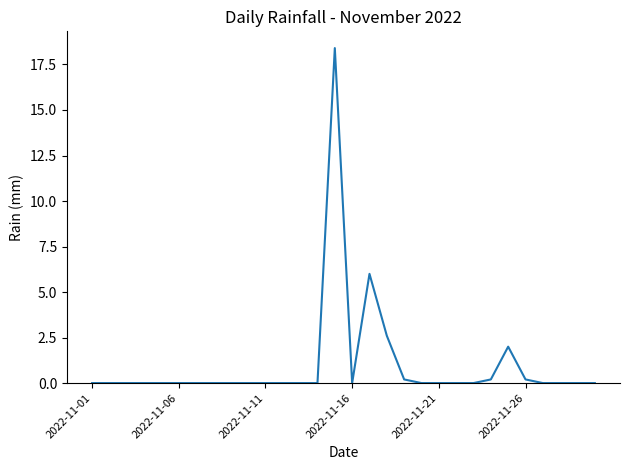

What is the difference between the maximum and minimum values?

18.4